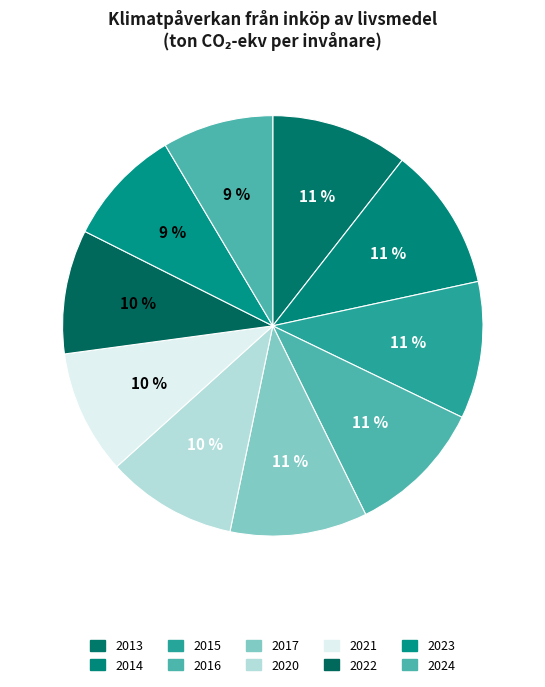

Does any single category account for the majority?

No